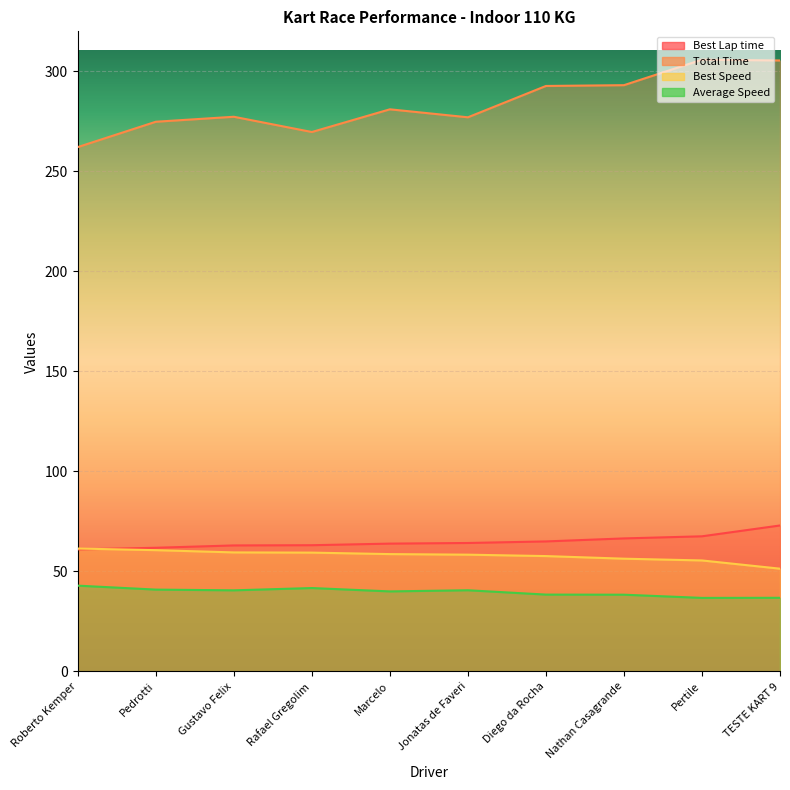

Rank the categories by Best Lap time value from highest to lowest.

TESTE KART 9, Pertile, Nathan Casagrande, Diego da Rocha, Jonatas de Faveri, Marcelo, Rafael Gregolim, Gustavo Felix, Pedrotti, Roberto Kemper